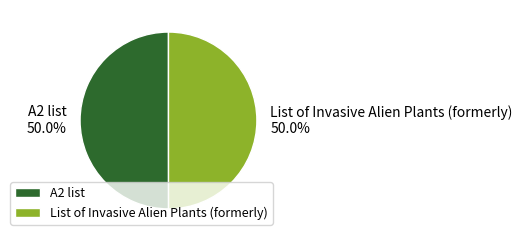

Do List of Invasive Alien Plants (formerly) and A2 list together represent more than half of the pie?

Yes